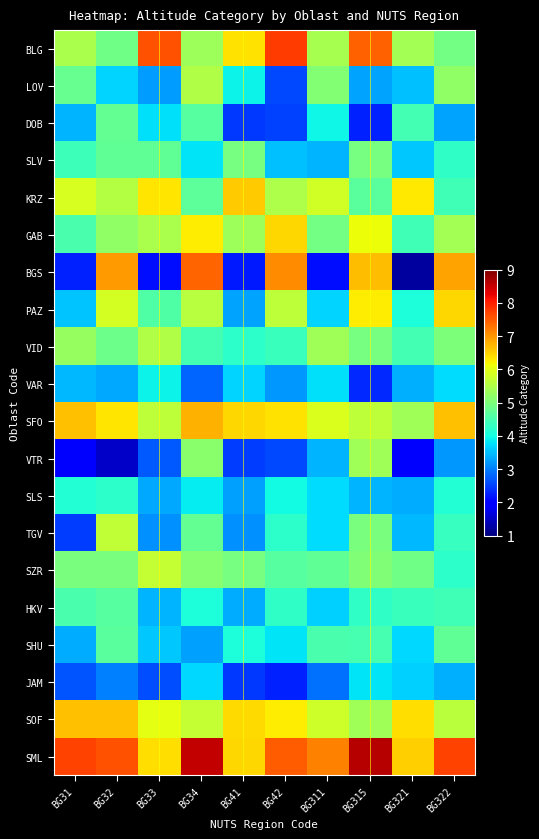

Between BG32 and BG315, which series saw the biggest shift?

VTR